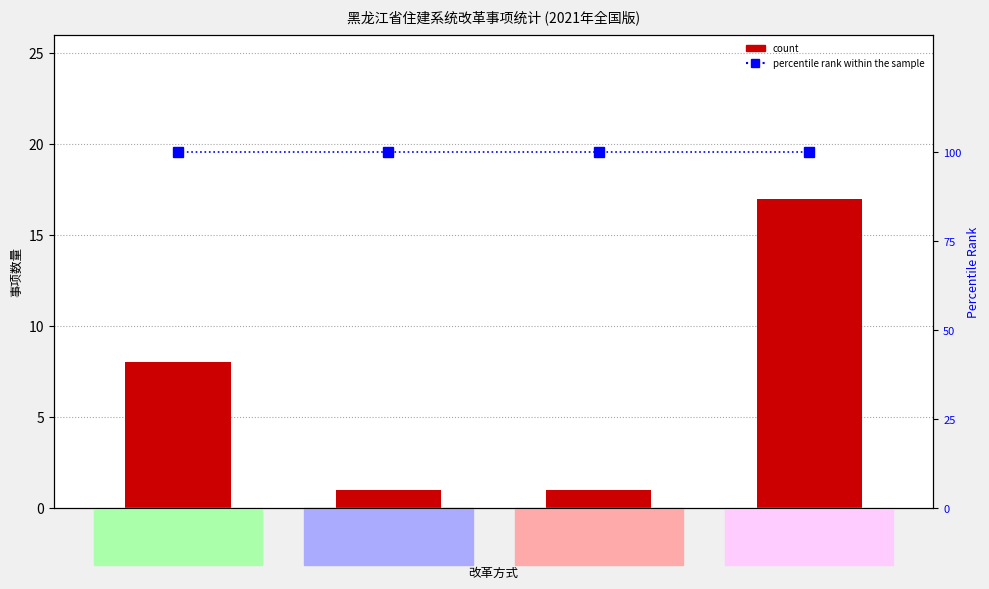

What is the lowest value of the percentile rank within the sample series?

100